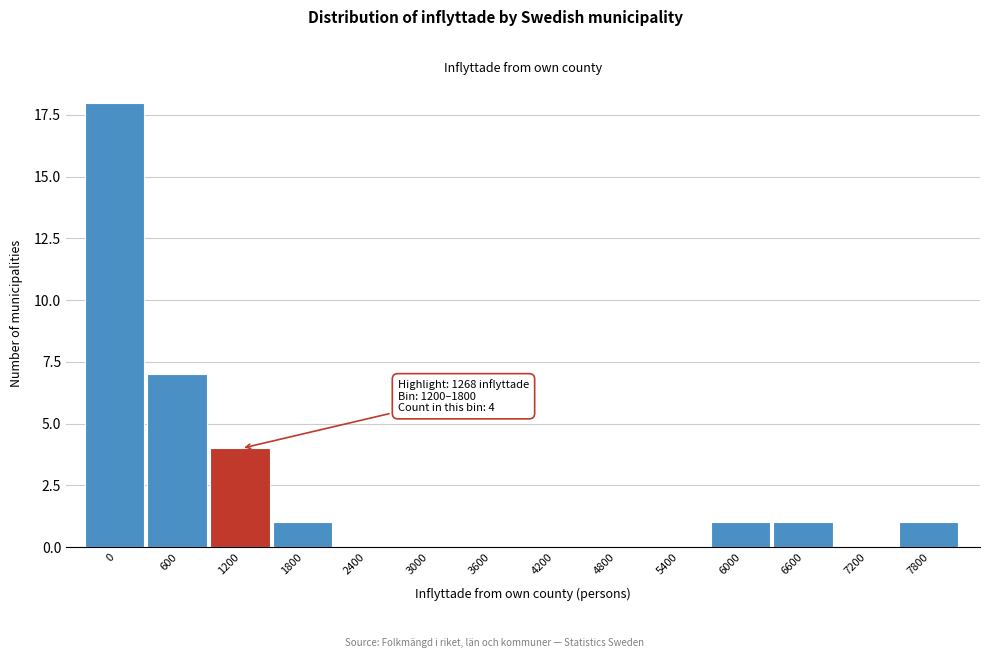

Reading right to left, transcribe all the data shown in this chart.

7800=1	7200=0	6600=1	6000=1	5400=0	4800=0	4200=0	3600=0	3000=0	2400=0	1800=1	1200=4	600=7	0=18